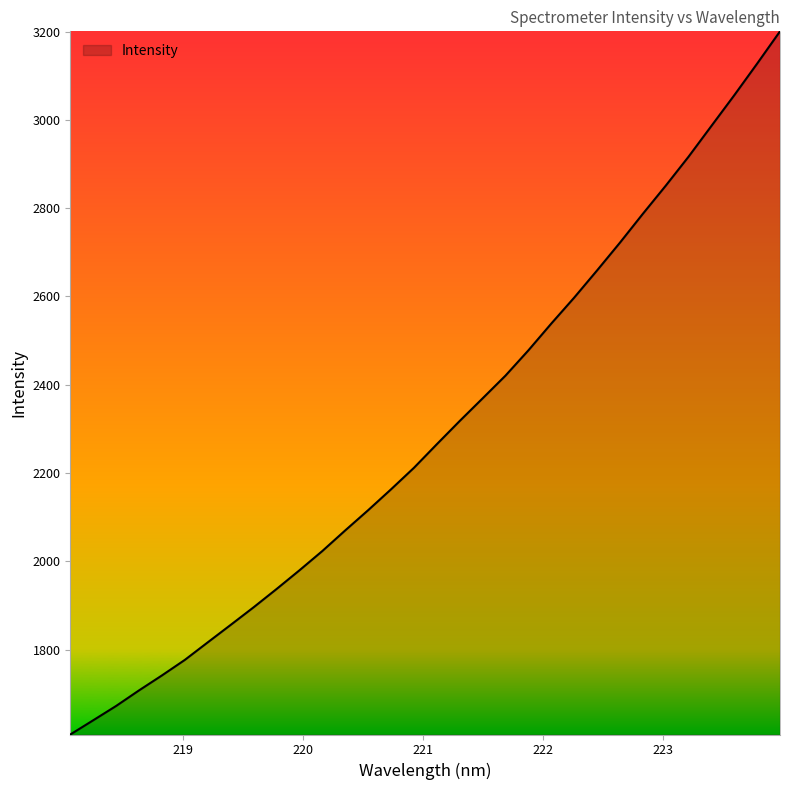

How many lines are shown in the chart?

1